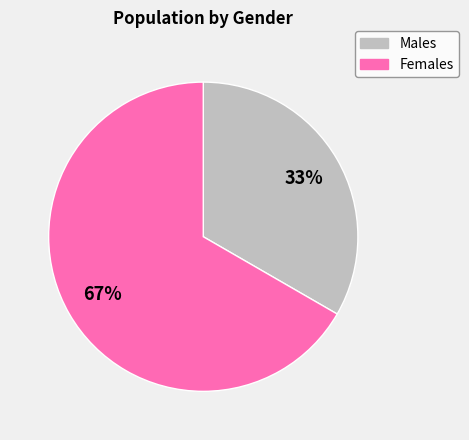

Is it true that Females is 77% of the pie?

False